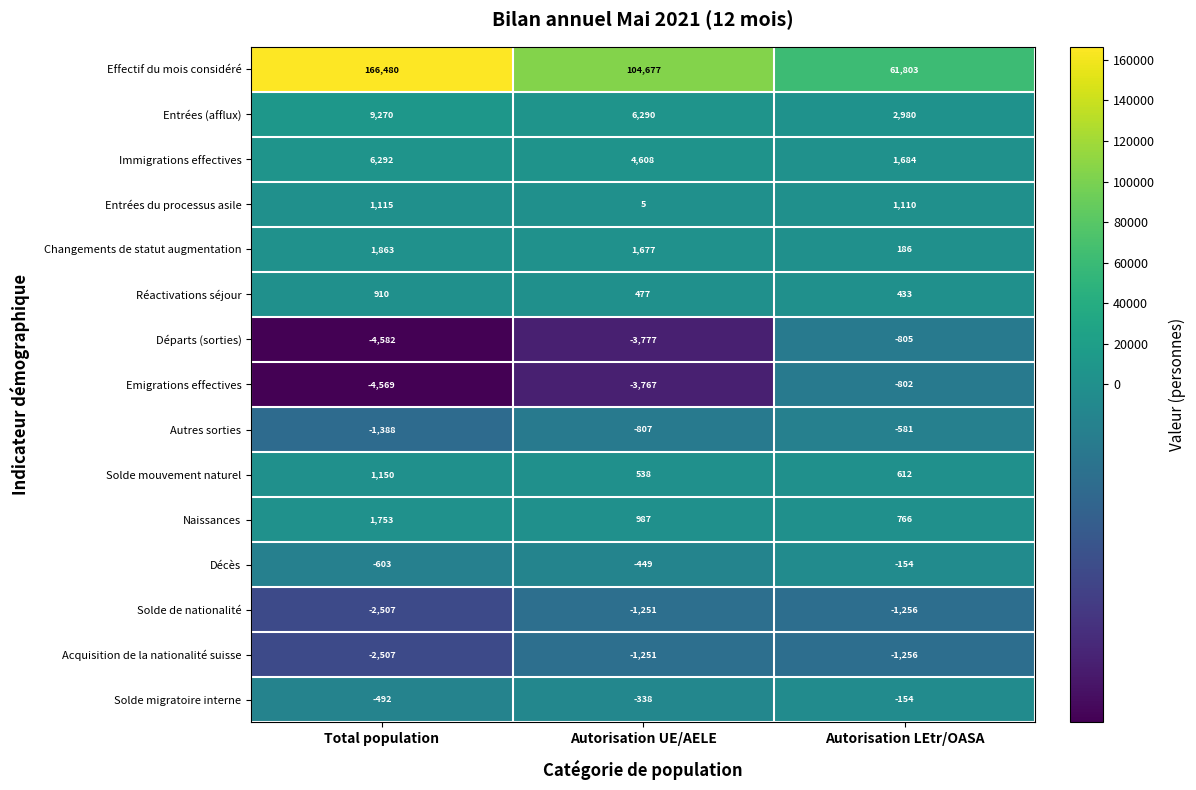

How many data points does each series have?

3